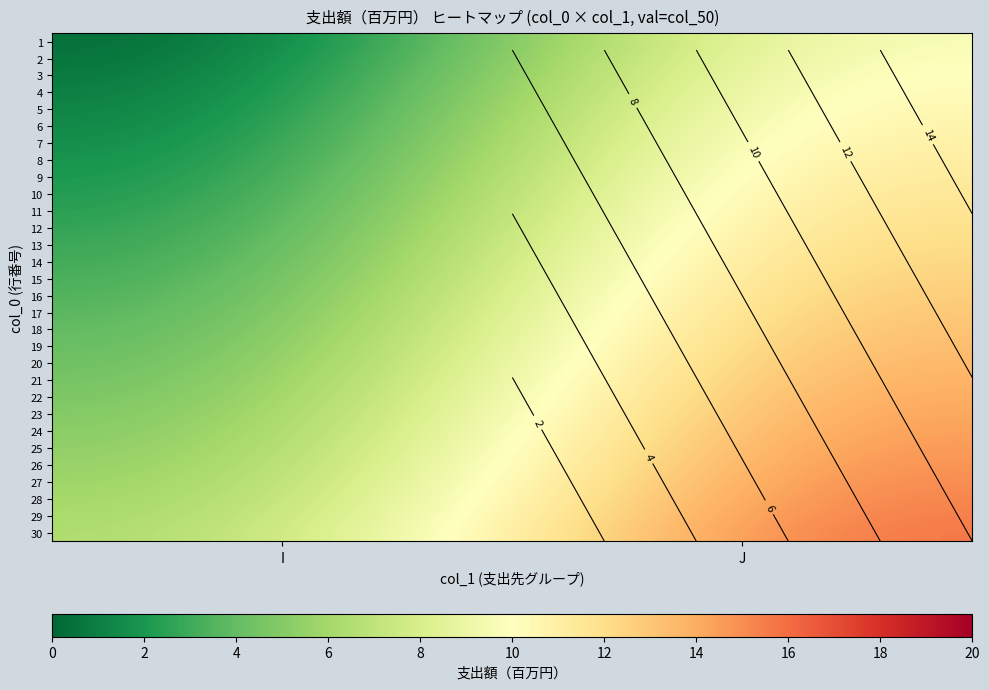

What is the difference between the highest and lowest values at I?

6.0